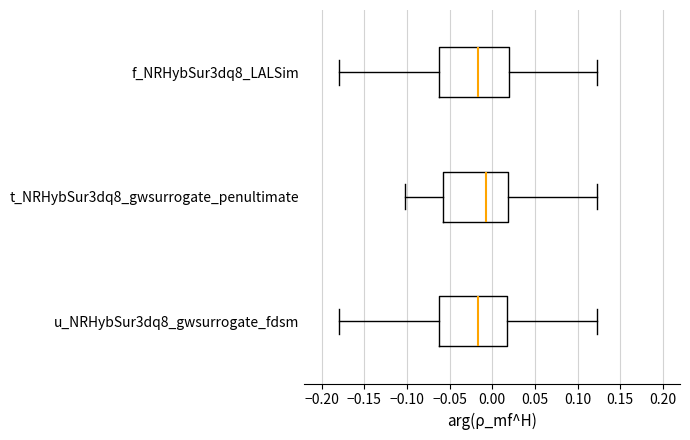

Where is the left edge of the box for t_NRHybSur3dq8_gwsurrogate_penultimate on the x-axis? The values are not printed on the chart, so give them approximately, as read against the axis.

-0.060